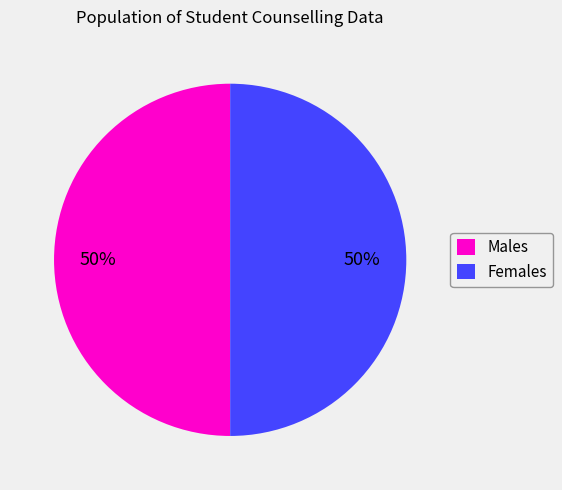

Combined, do Males and Females account for over 50%?

Yes